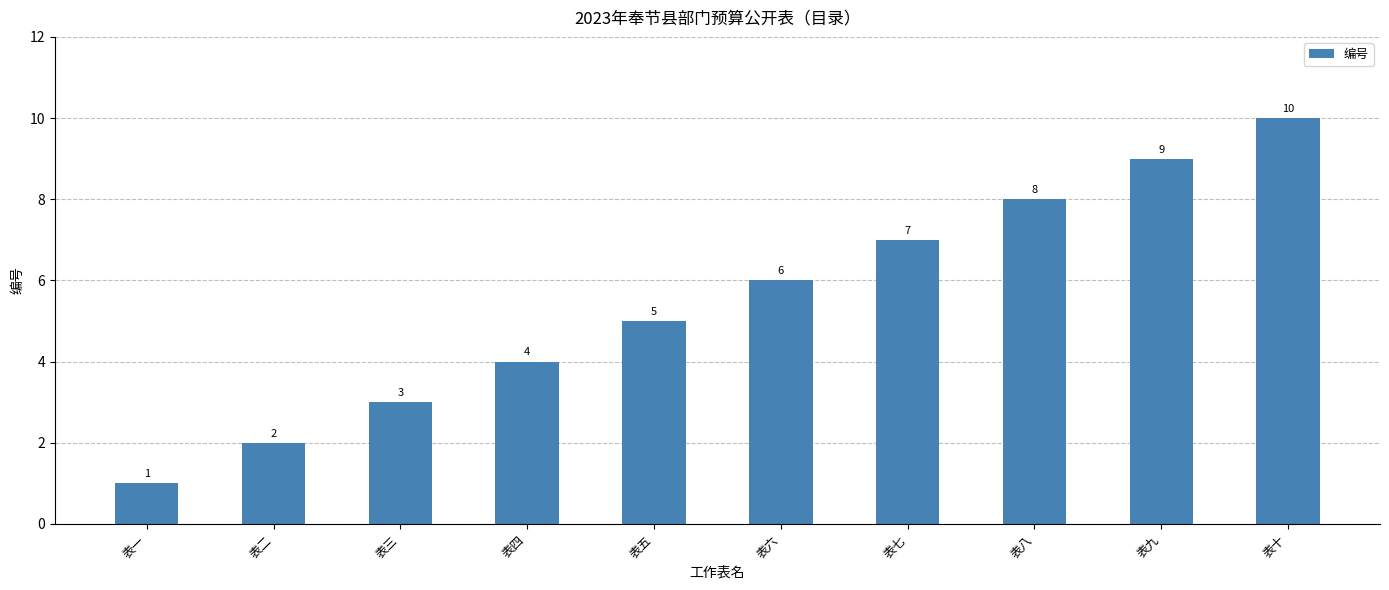

What is the greatest value displayed?

10